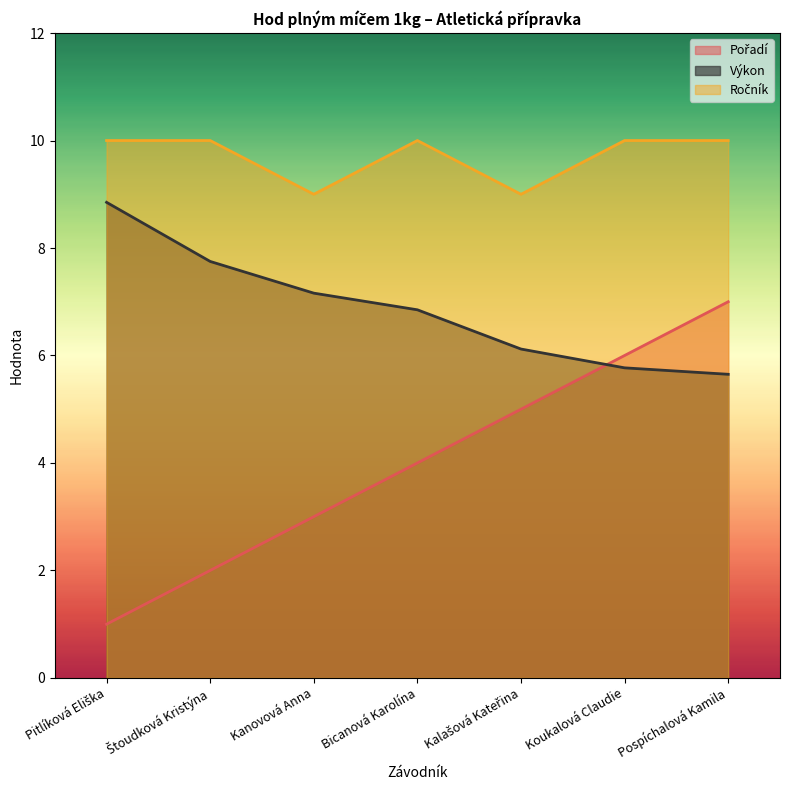

Reading left to right, list all the values displayed in this chart.

Pořadí: 1.0	2.0	3.0	4.0	5.0	6.0	7.0
Výkon: 8.8	7.8	7.2	6.8	6.1	5.8	5.7
Ročník: 10.0	10.0	9.0	10.0	9.0	10.0	10.0